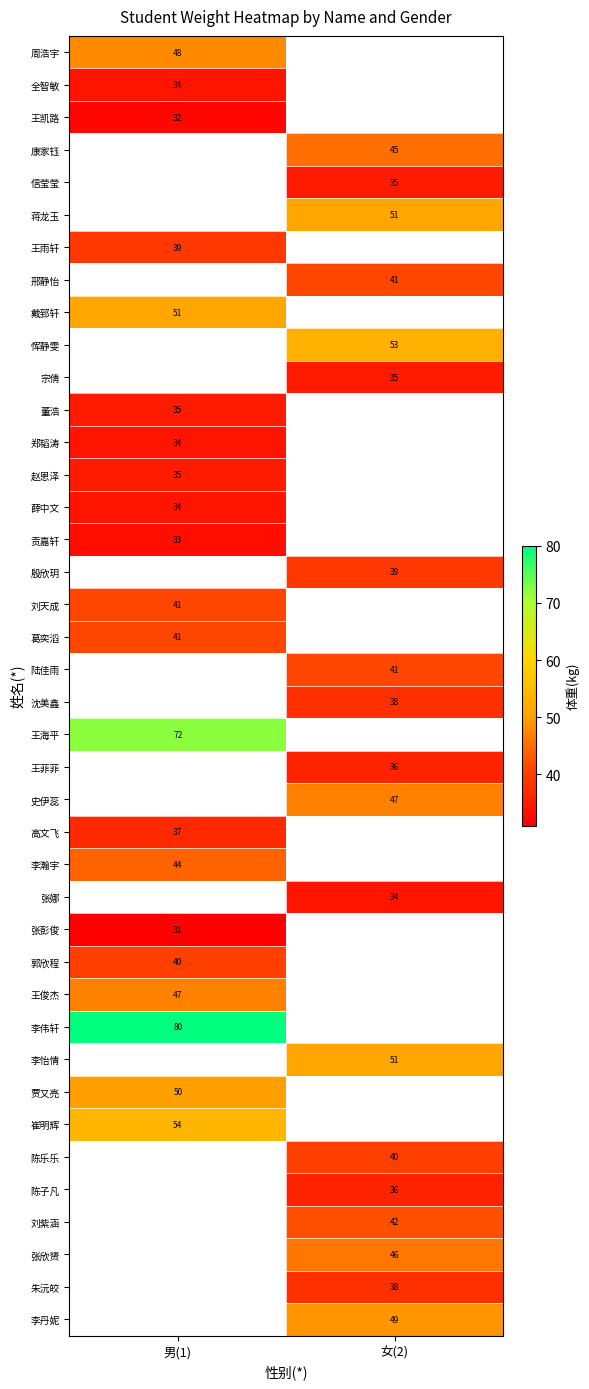

At how many categories does at least one series exceed 74?

1